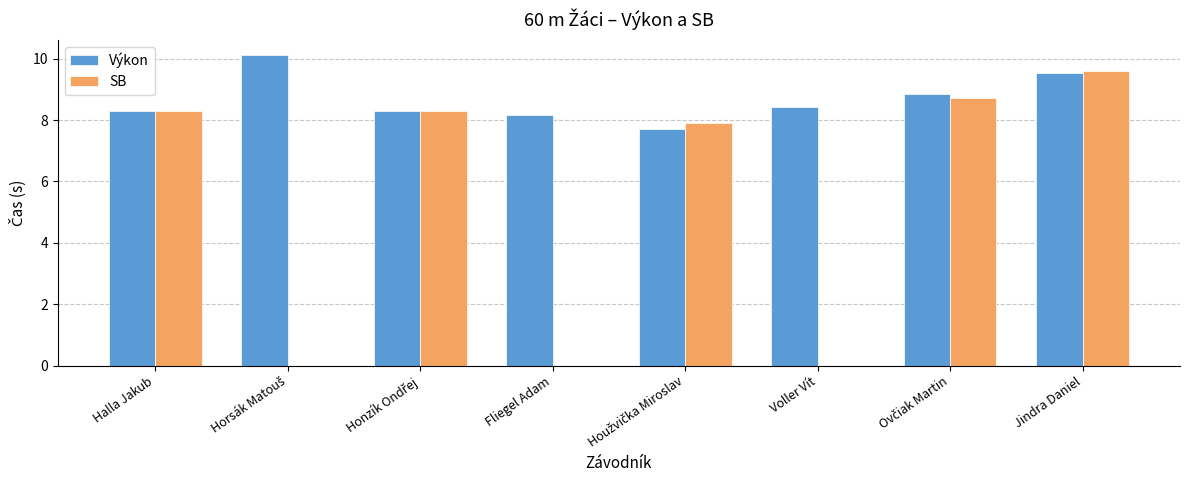

List the labels in order of Výkon value, largest first.

Horsák Matouš, Jindra Daniel, Ovčiak Martin, Voller Vít, Halla Jakub, Honzík Ondřej, Fliegel Adam, Houžvička Miroslav